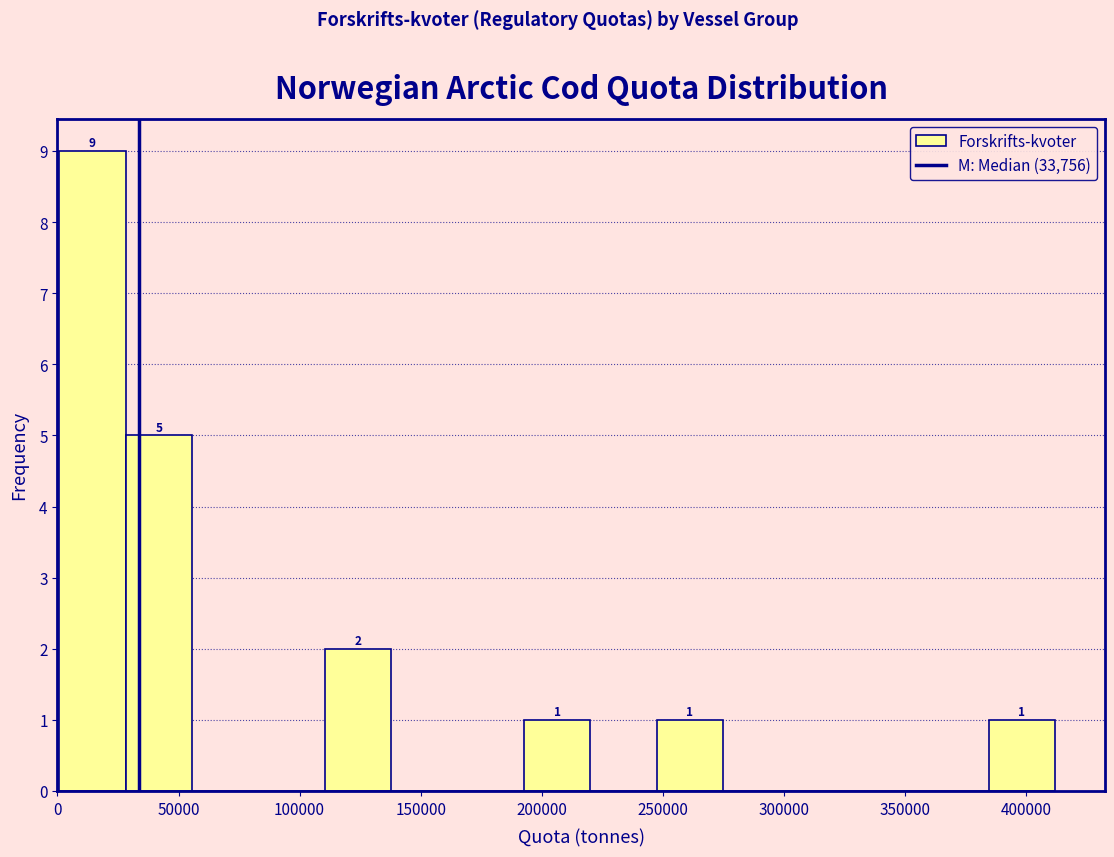

Over which range of the x-axis is the bar tallest?

0 to 30000